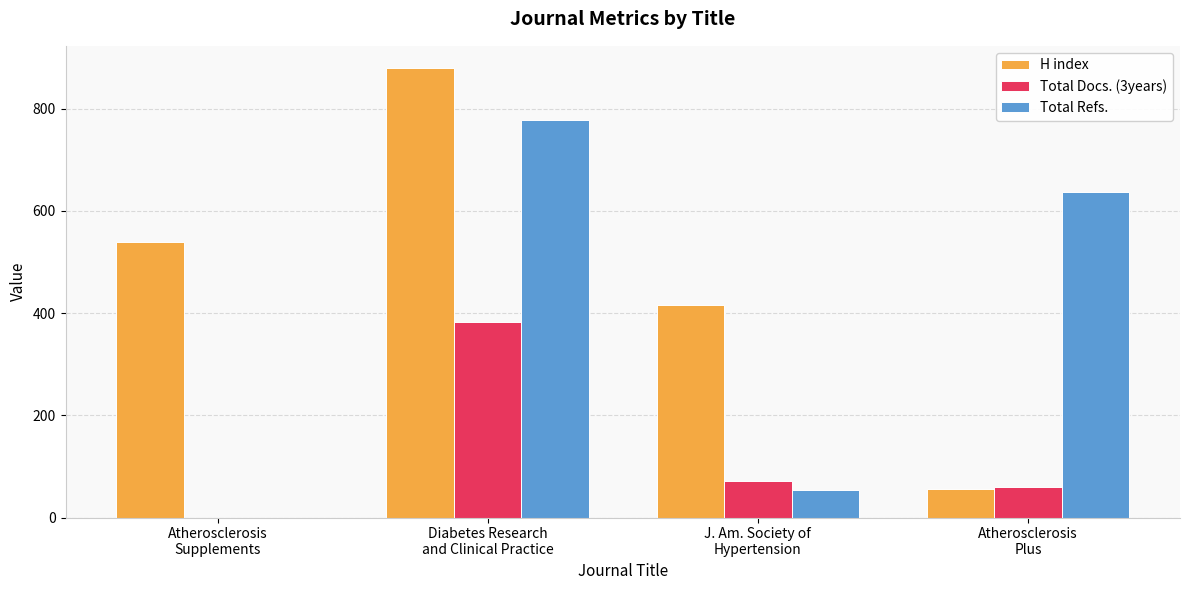

At which label does Total Docs. (3years) reach its peak?

Diabetes Research
and Clinical Practice